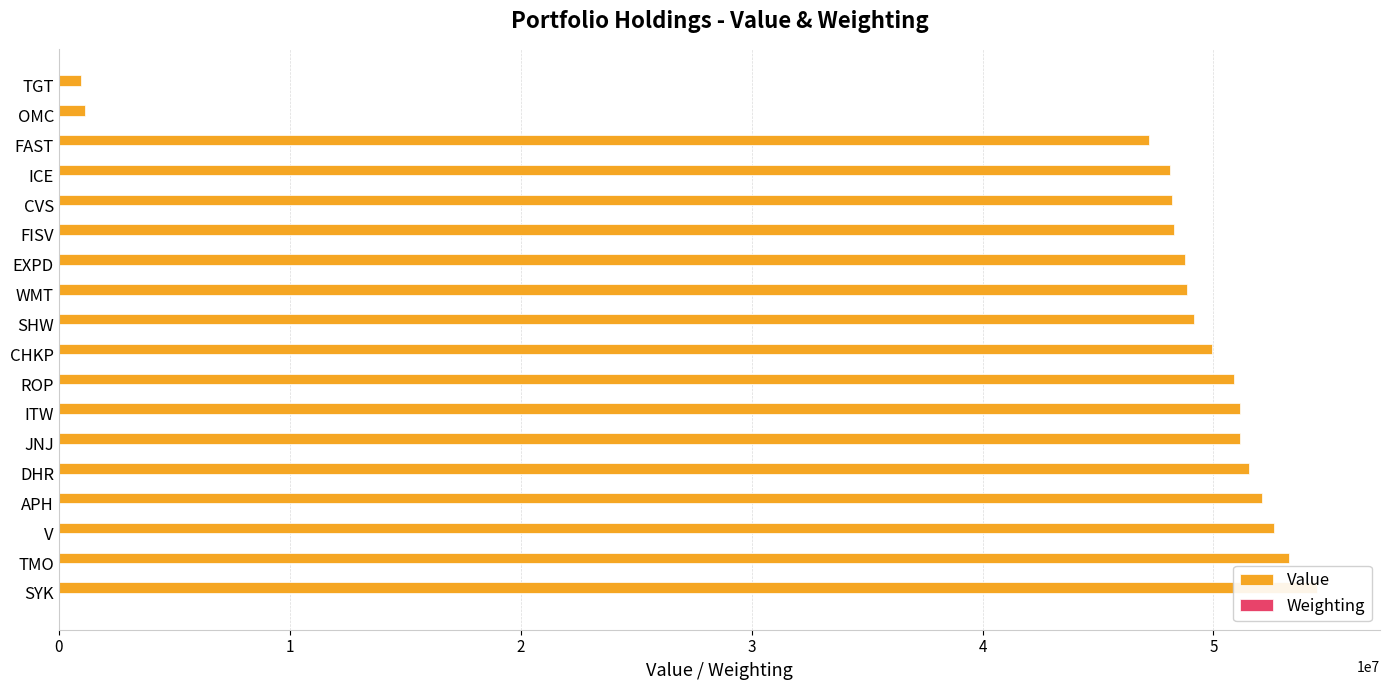

True or false: Value has a value of 48311511.0 at FISV.

True